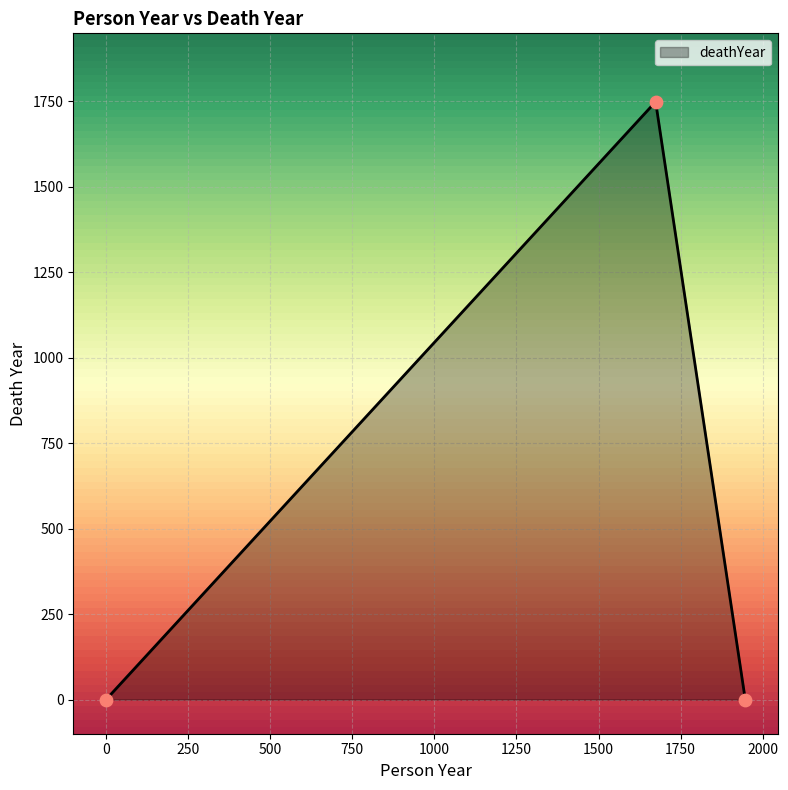

What is the maximum value shown in the chart?

1748